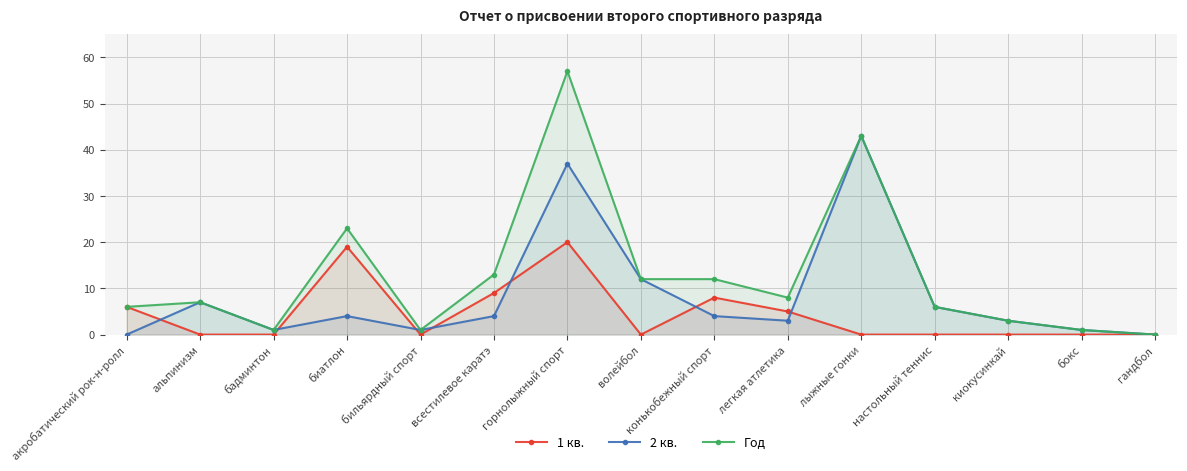

Which series has the largest range (max minus min)?

Год